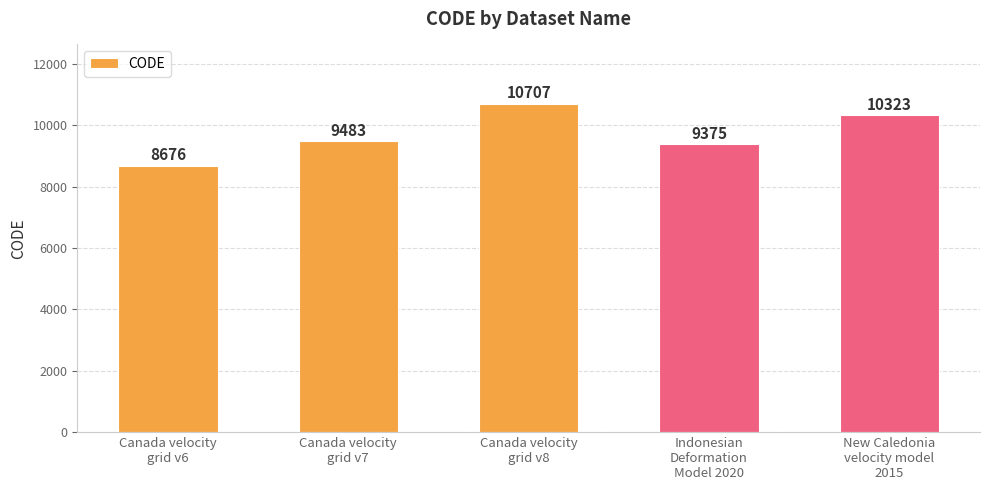

What is the smallest value displayed?

8676